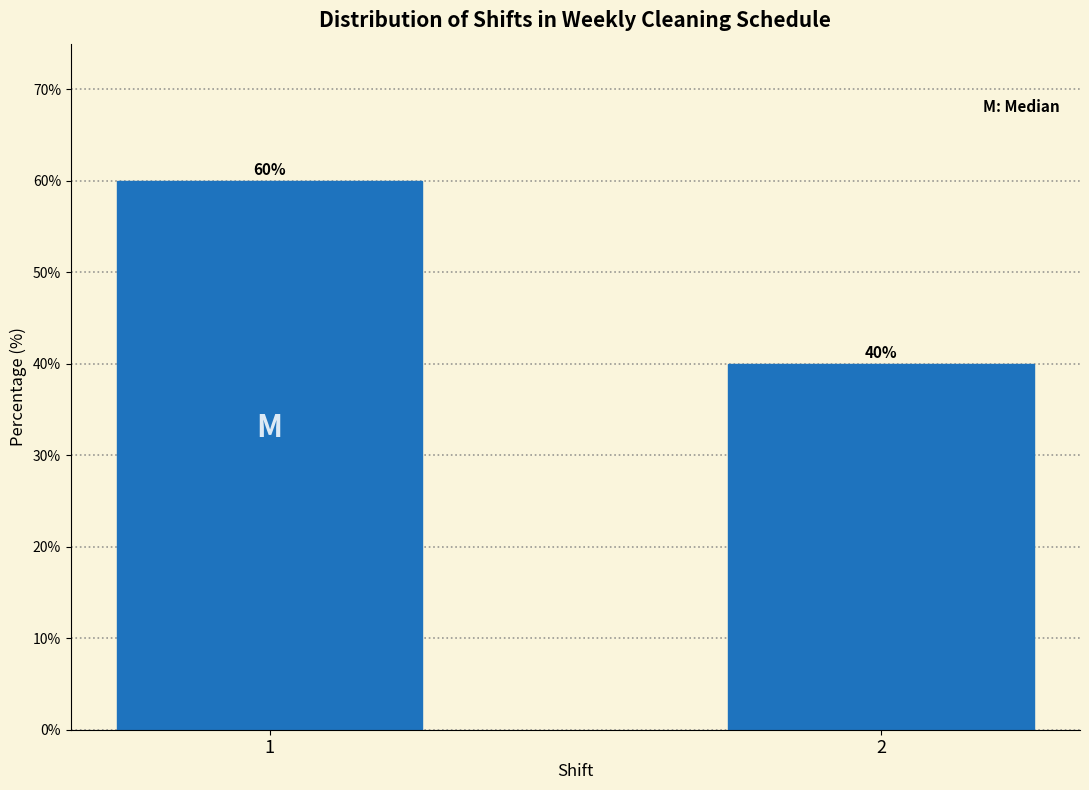

Reading left to right, transcribe all the data shown in this chart.

60	40